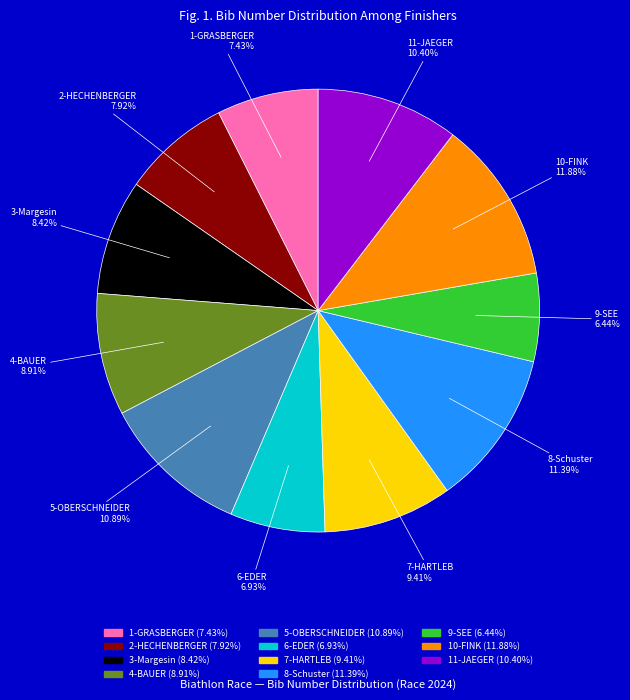

How much of the chart is everything except 7-HARTLEB?

90.6%